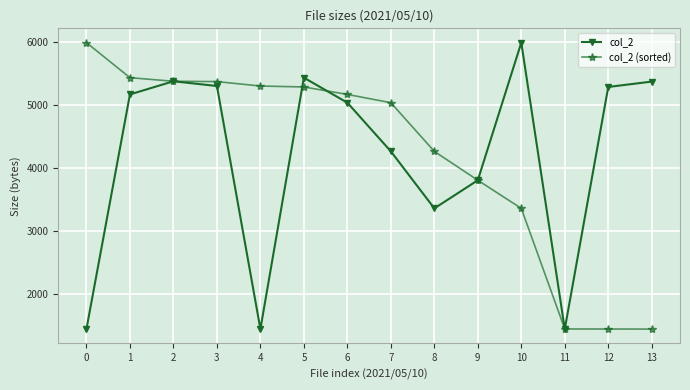

How many categories are shown in the chart?

14